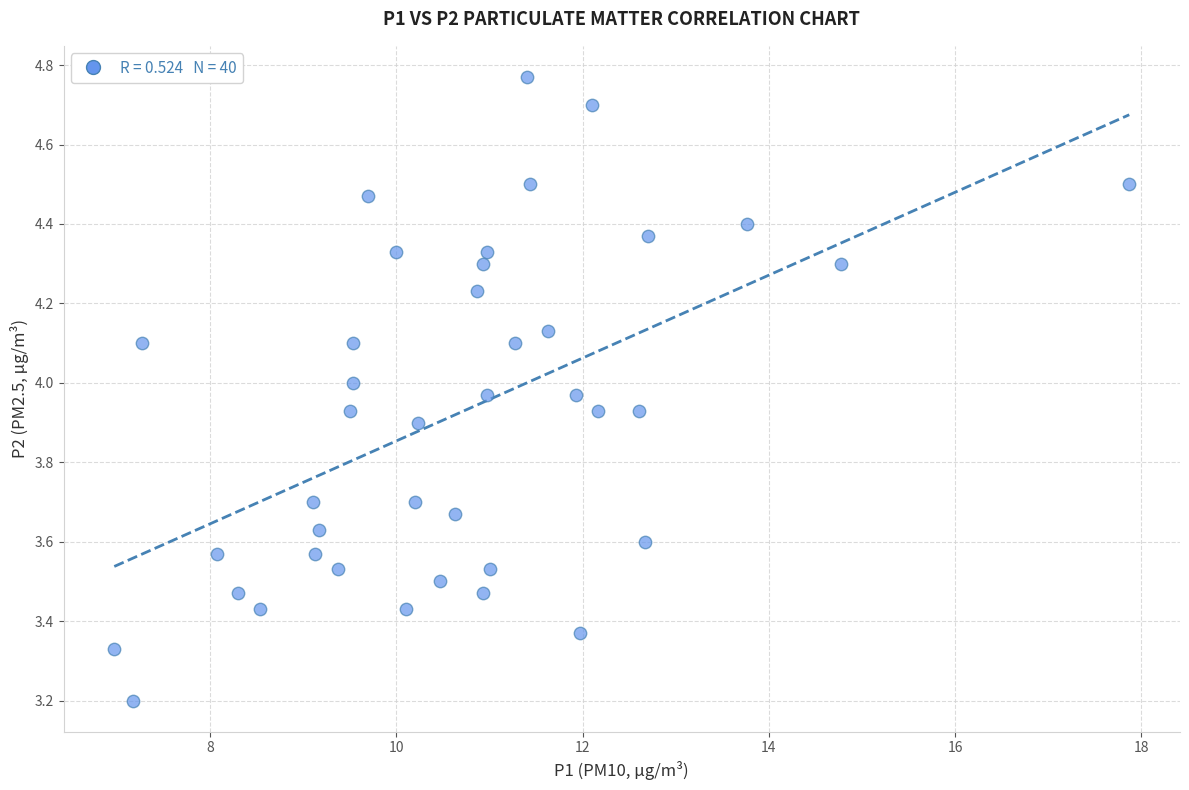

What is the range of X values (max minus min)?

10.9